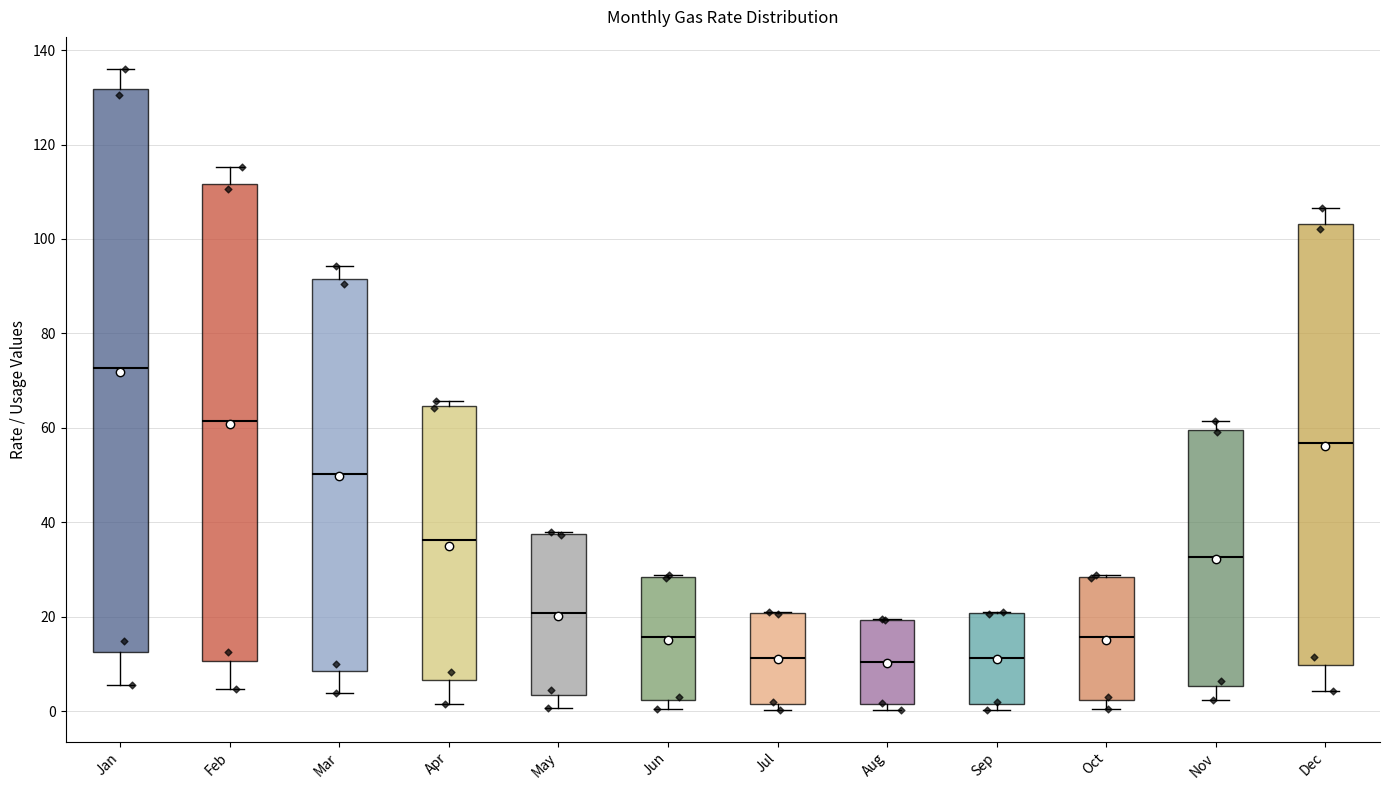

Where does the lower whisker of the box for Feb end on the y-axis? The values are not printed on the chart, so give them approximately, as read against the axis.

4